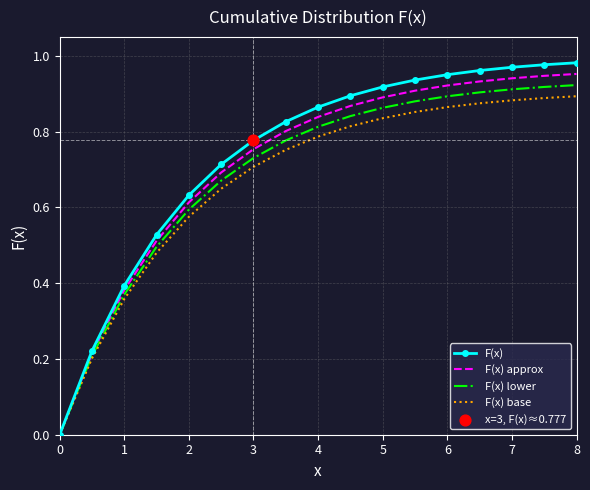

Which series has the largest range (max minus min)?

F(x)